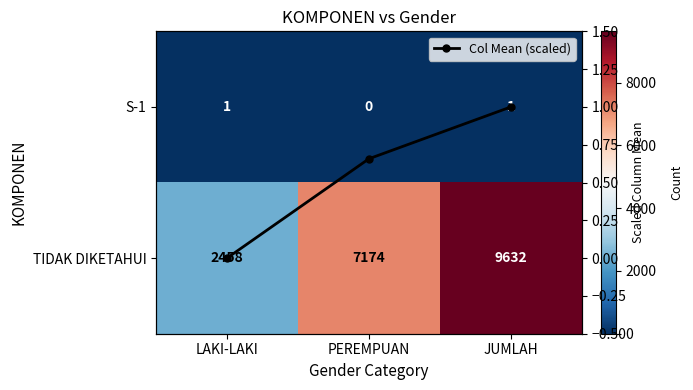

At which label does Col Mean (scaled) reach its minimum?

LAKI-LAKI